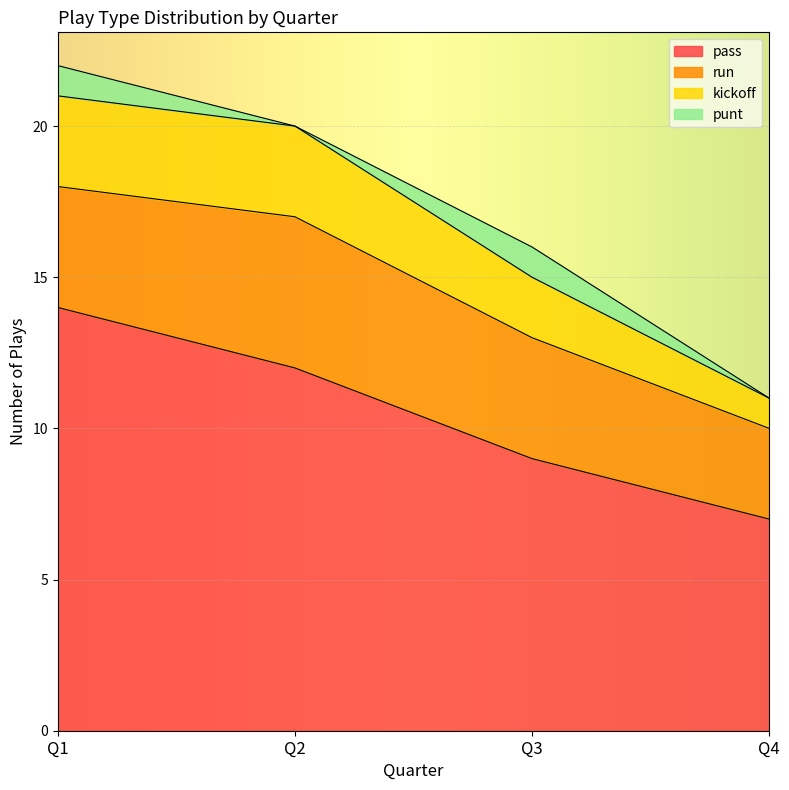

Is it true that pass equals 12 at Q2?

True